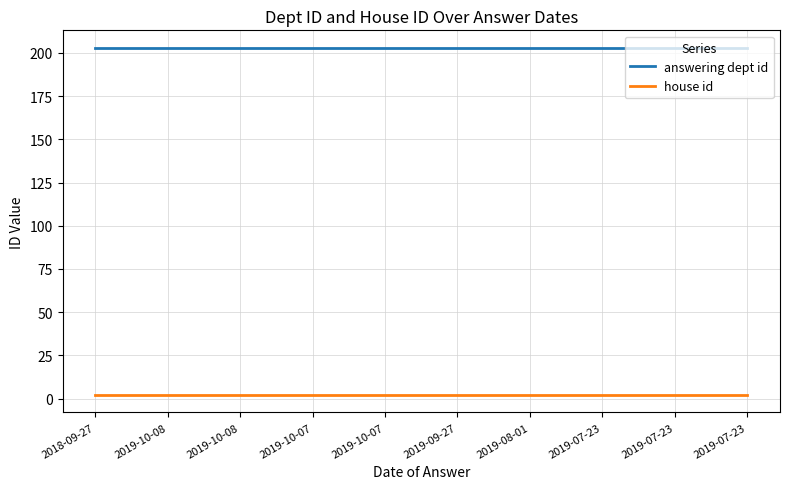

Is the value of house id at 2019-10-07 greater than the value of answering dept id at 2019-07-23?

No